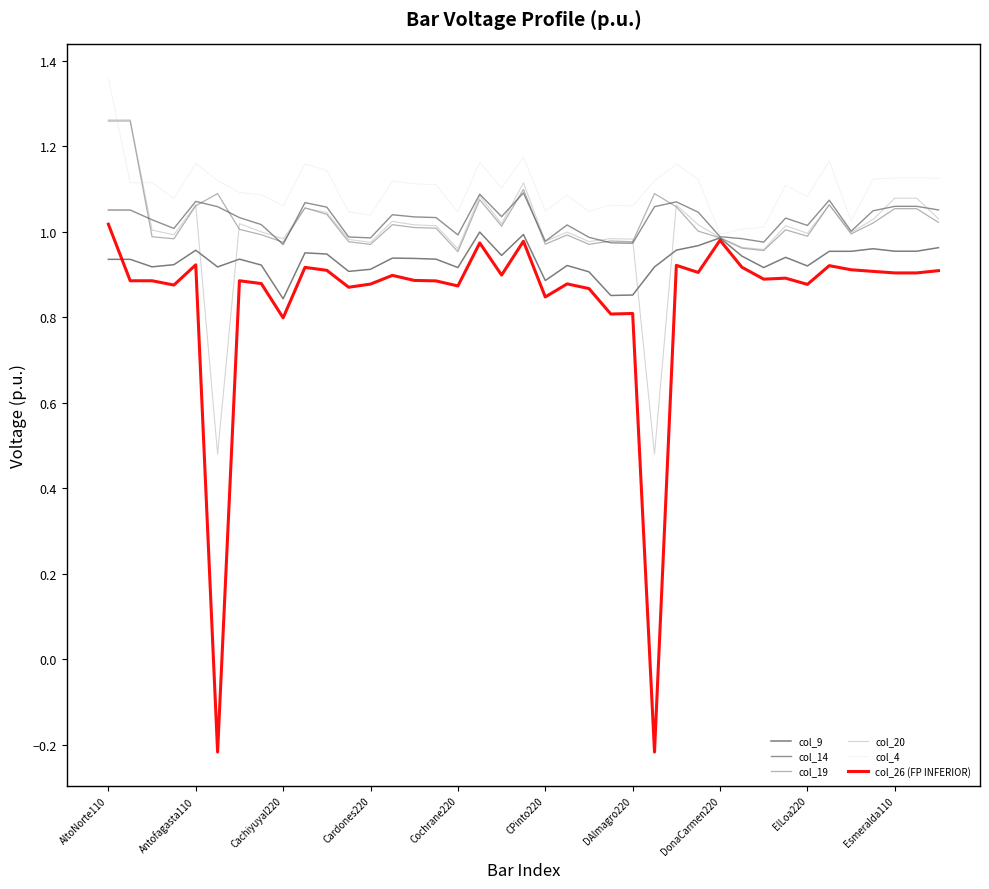

Count the number of categories in the chart.

39